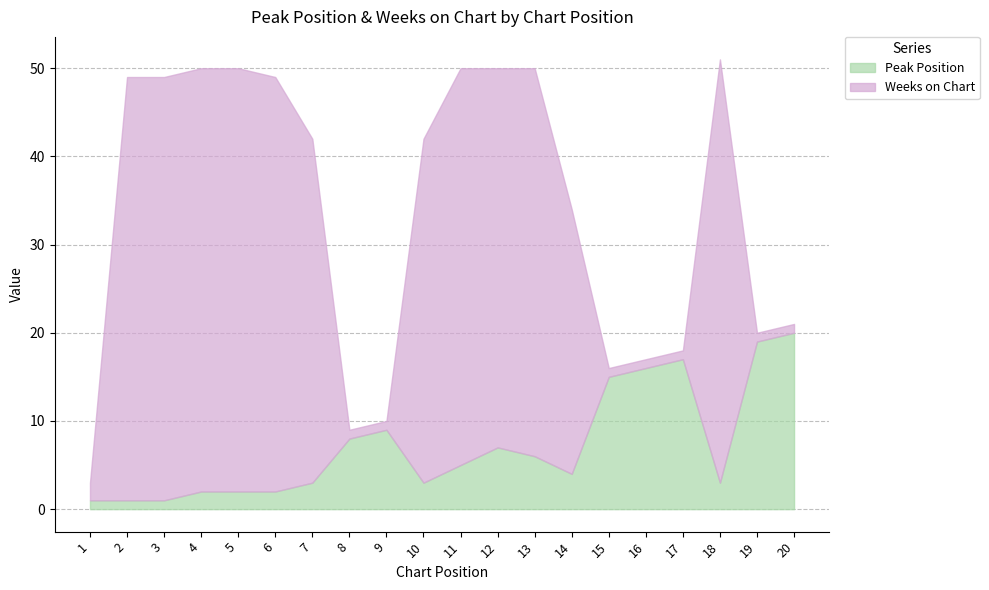

What is the difference between the second highest and second lowest values in the Peak Position series?

18